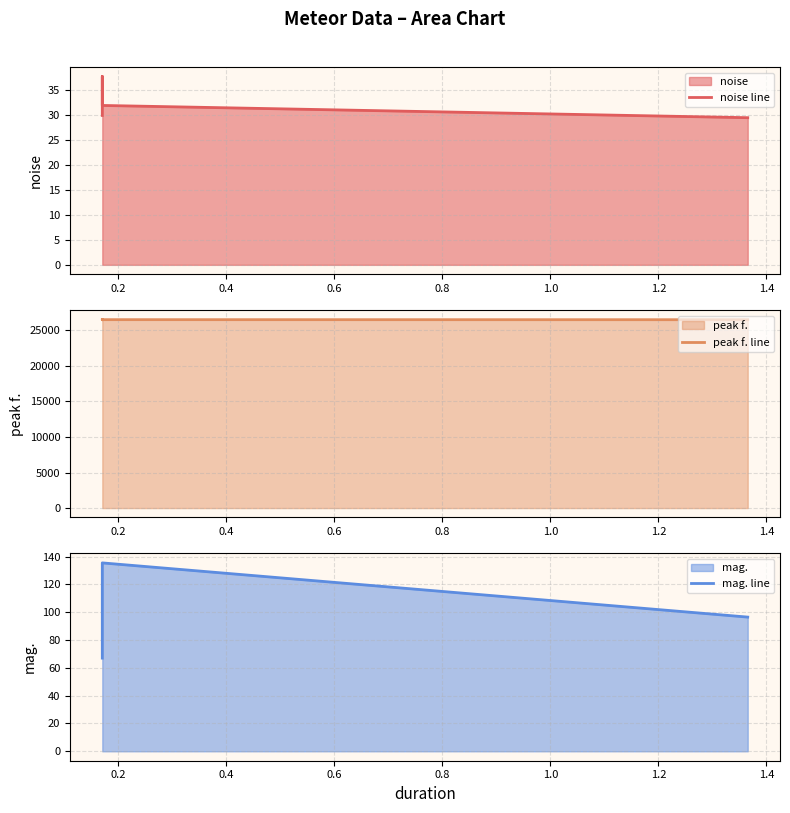

How many lines are shown in the chart?

3